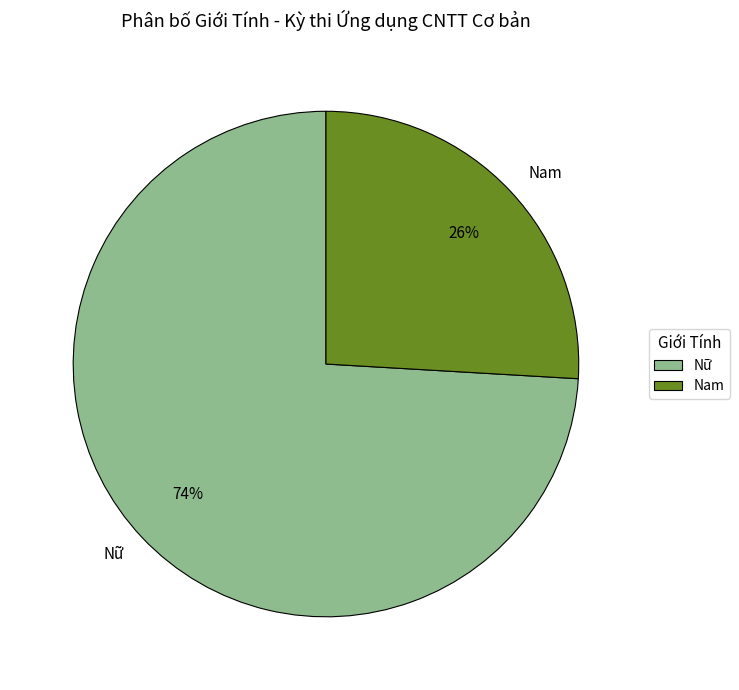

To the nearest percent, what is the average slice percentage?

50%